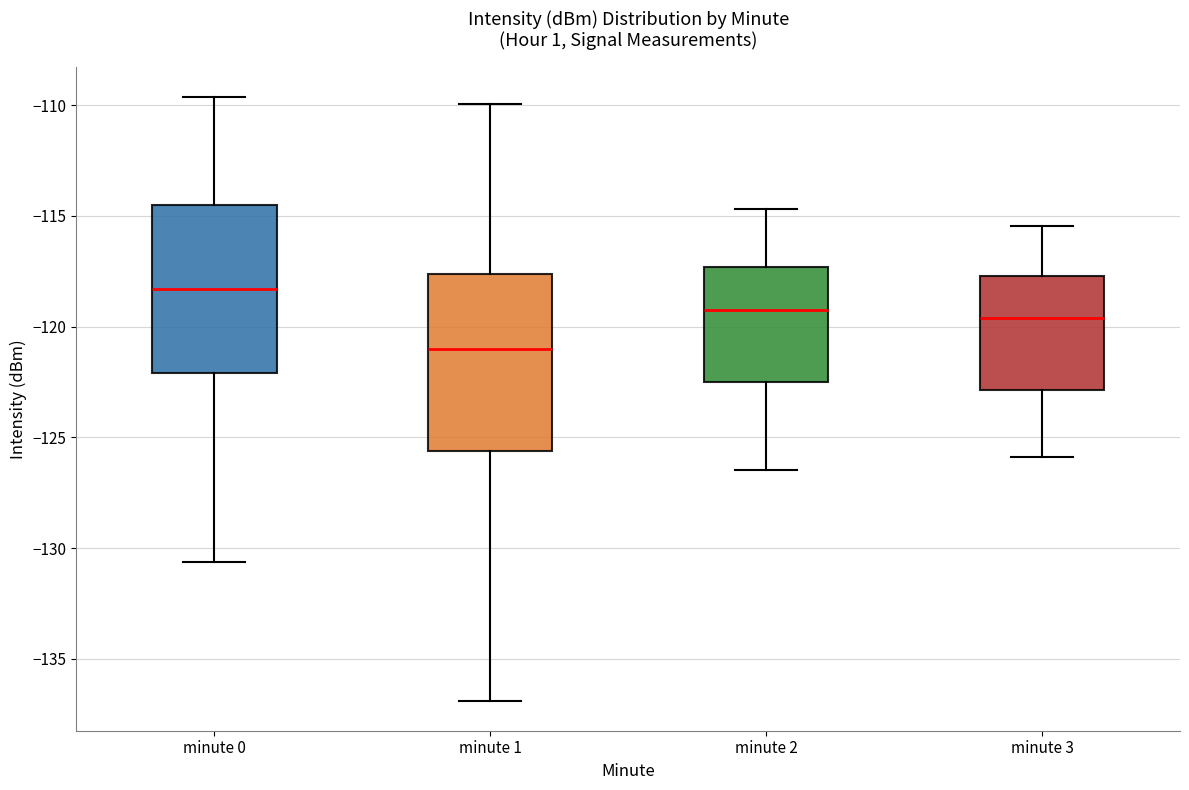

Reading left to right, transcribe this box plot: for each box, give where its median line is, the range the box spans, and where its two whiskers end, as read against the y-axis. The values are not printed on the chart, so give them approximately, as read against the axis.

minute 0: median -118.5, box -122.0 to -114.5, whiskers -130.5 to -109.5
minute 1: median -121.0, box -125.5 to -117.5, whiskers -137.0 to -110.0
minute 2: median -119.0, box -122.5 to -117.5, whiskers -126.5 to -114.5
minute 3: median -119.5, box -123.0 to -117.5, whiskers -126.0 to -115.5